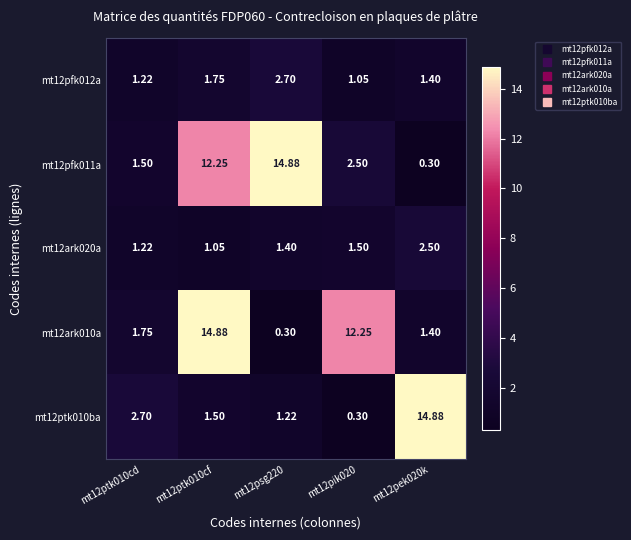

Is the value of mt12ark010a at mt12pek020k greater than the value of mt12ptk010ba at mt12psg220?

Yes